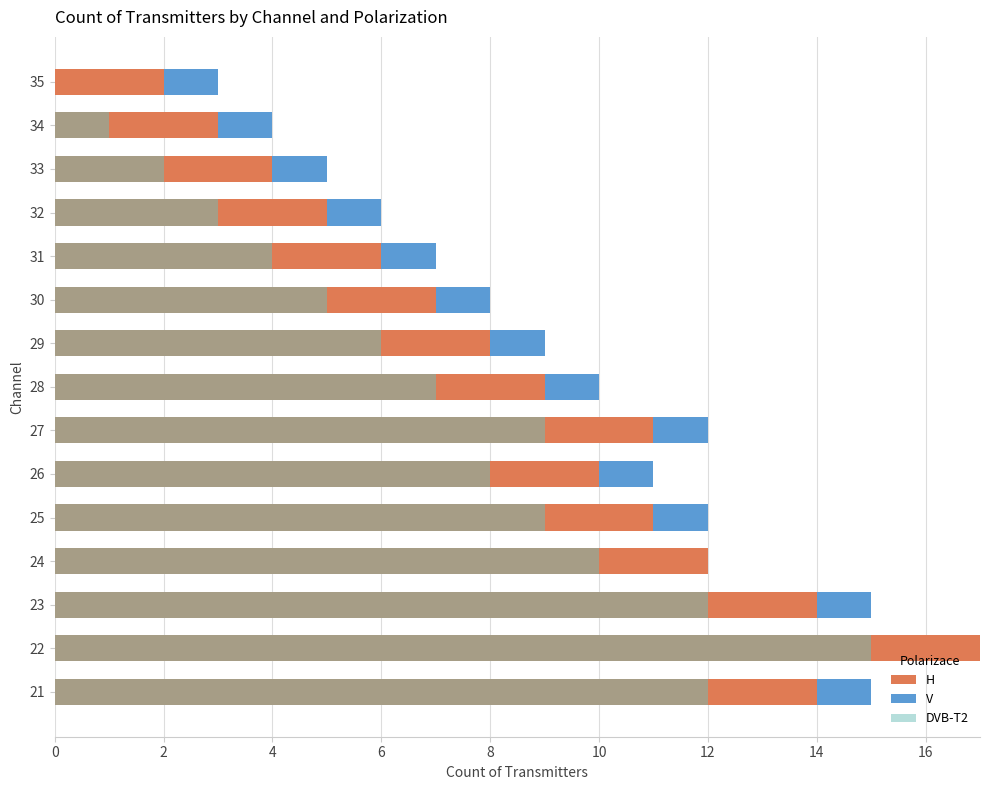

The H series shows 3 at 31. True or false?

False